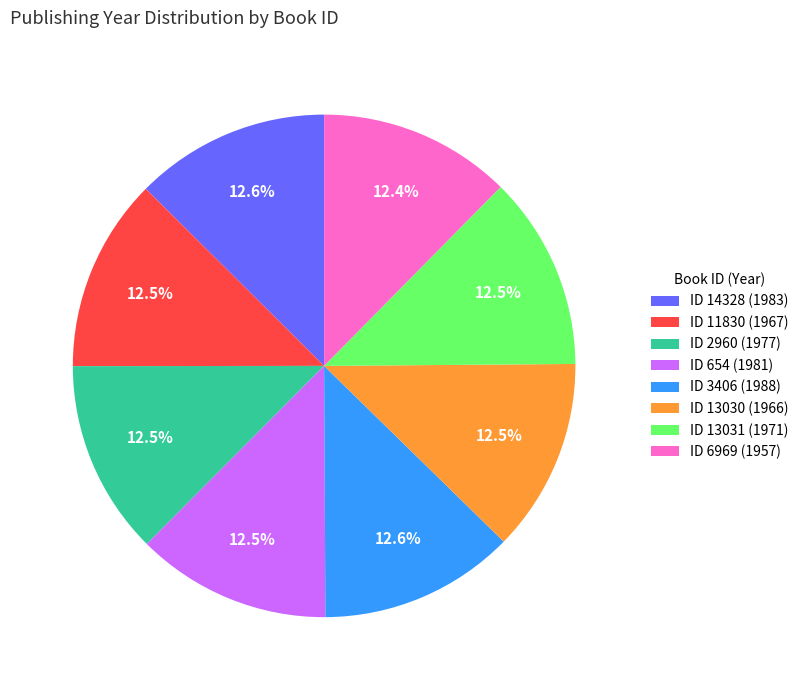

Is ID 13030 (1966) the majority of the pie?

No